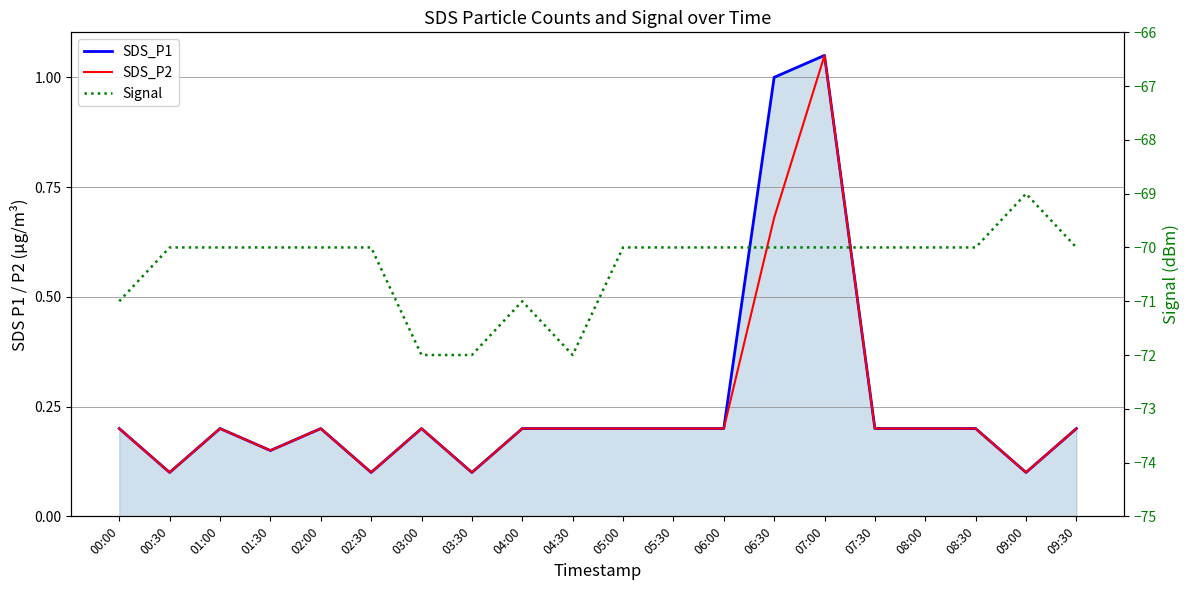

What is the label of the 11th point from the right?

04:30